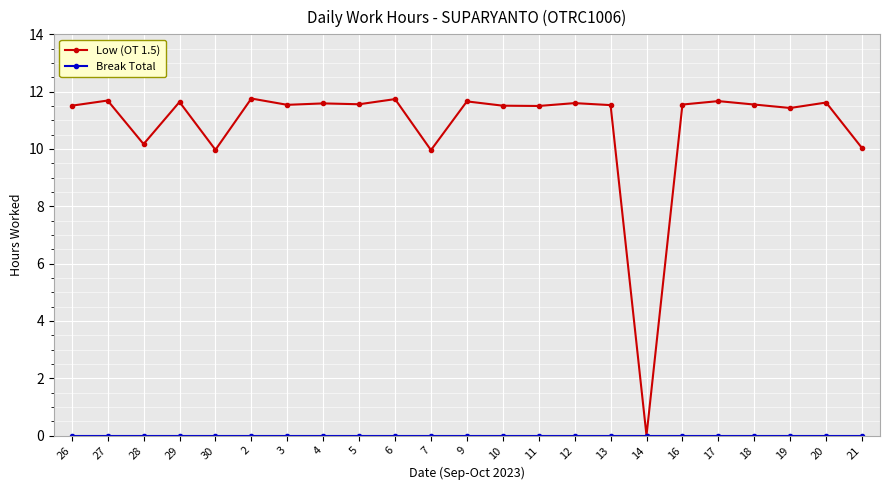

What is the value of the Low (OT 1.5) point at the 22nd from the left?

11.6